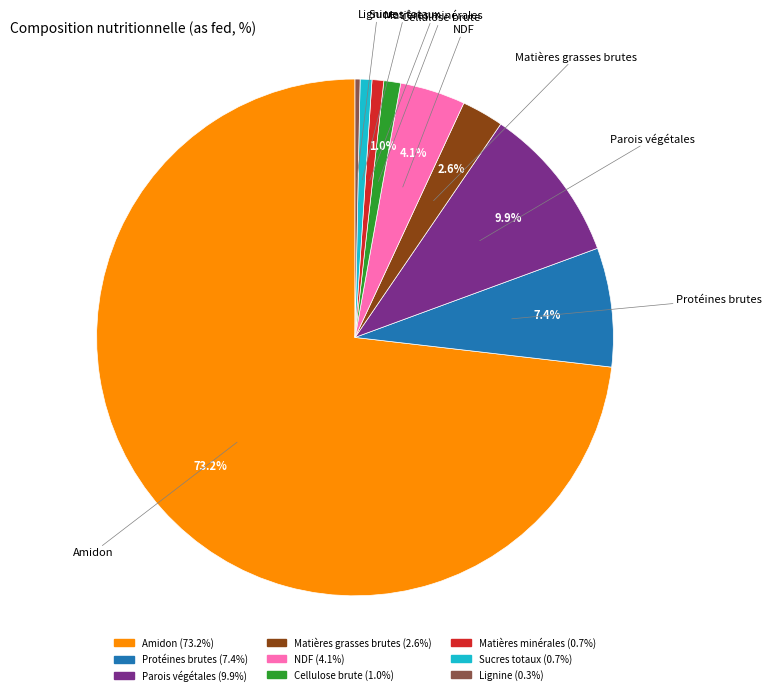

True or false: Cellulose brute accounts for 1% of the total.

True